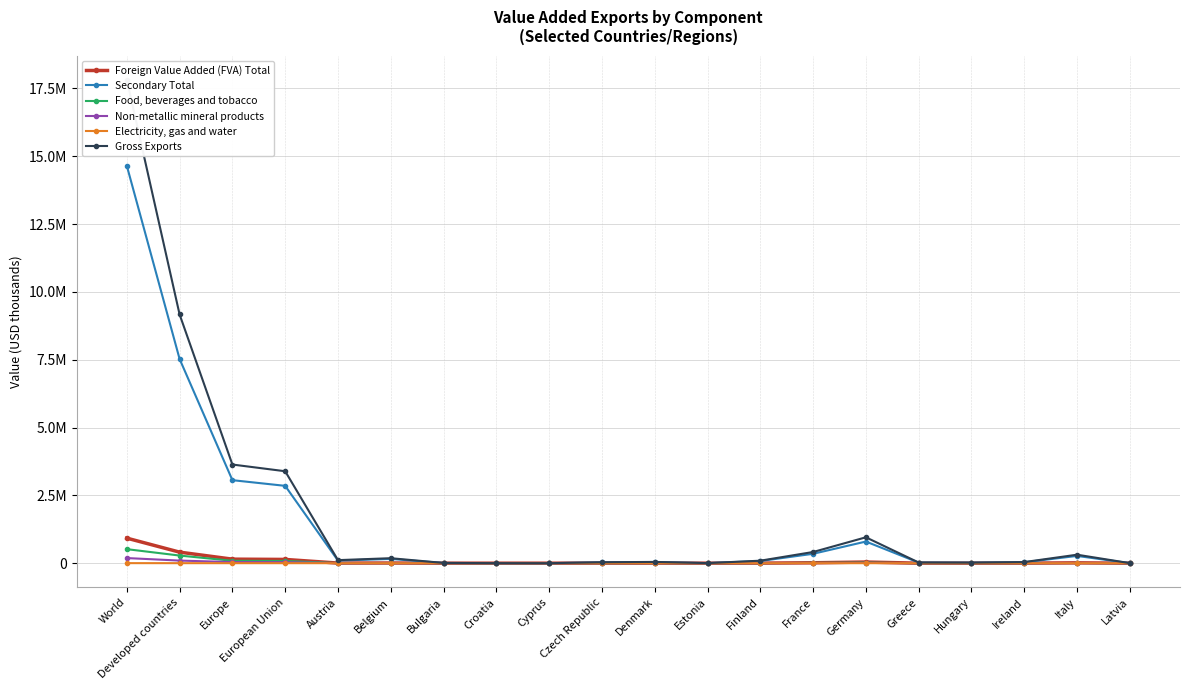

What is the label of the 13th point from the left?

Finland